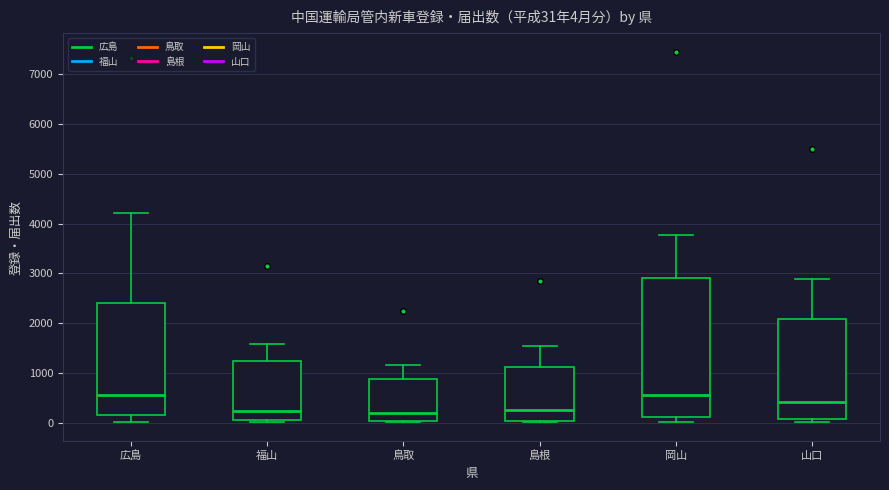

Comparing the boxes themselves (not the whiskers), which one is the tallest?

岡山